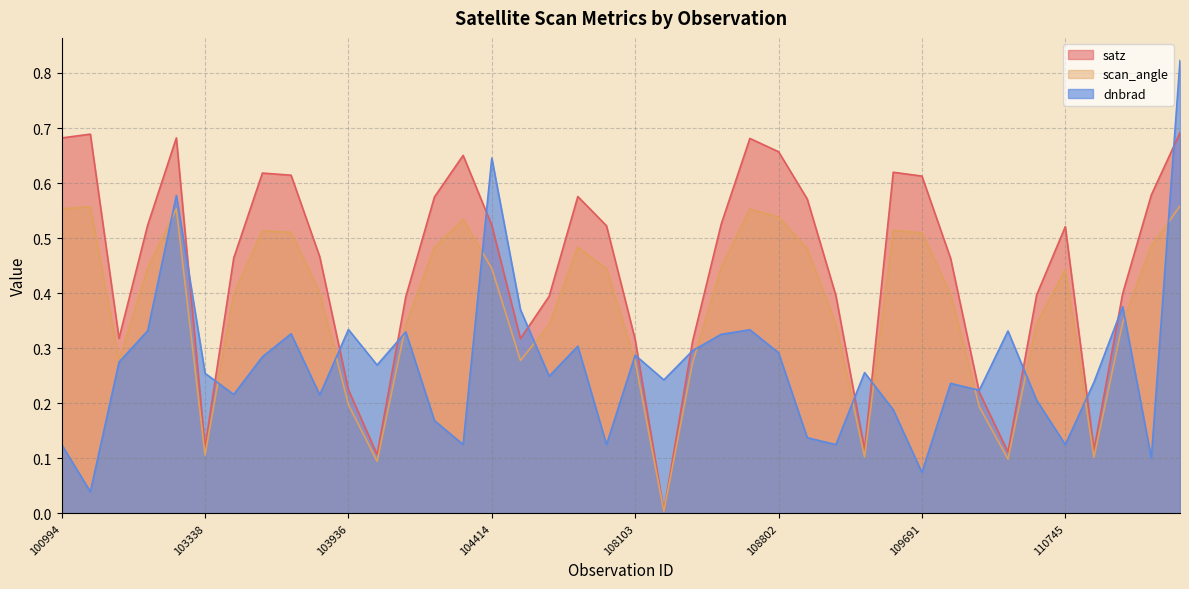

Which label corresponds to the largest value in the chart?

114496